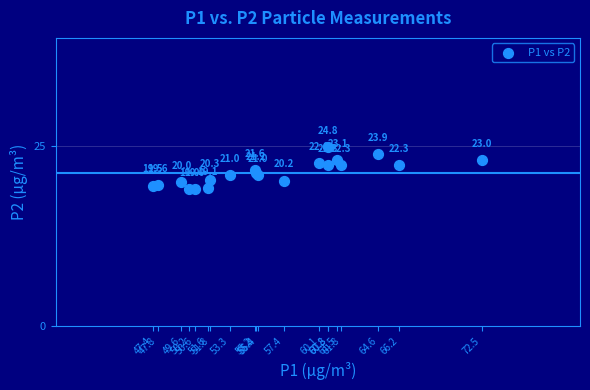

What Y value in the scatter plot is closest to 21?

21.0